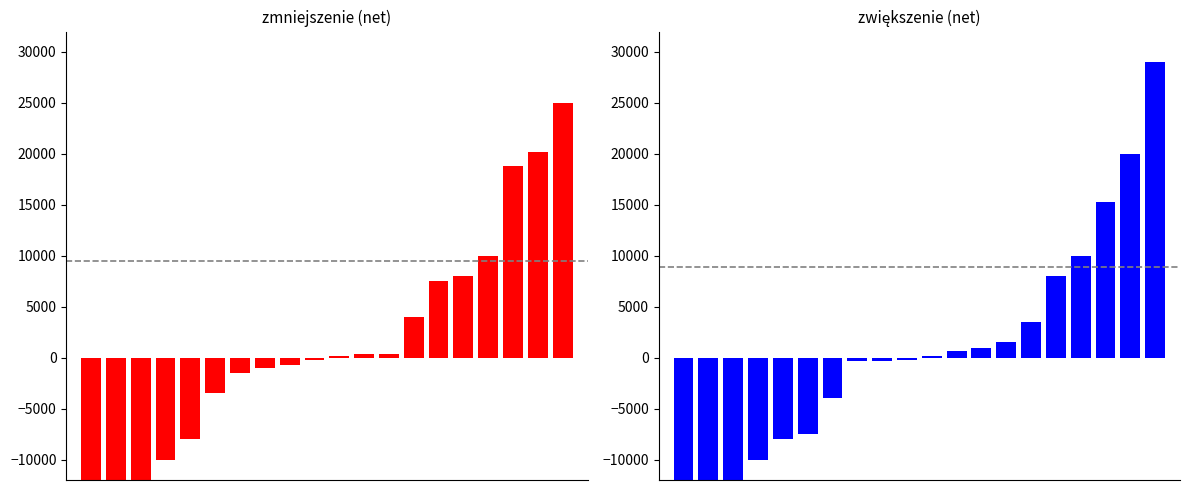

What is the maximum value for zmniejszenie?

25000.0